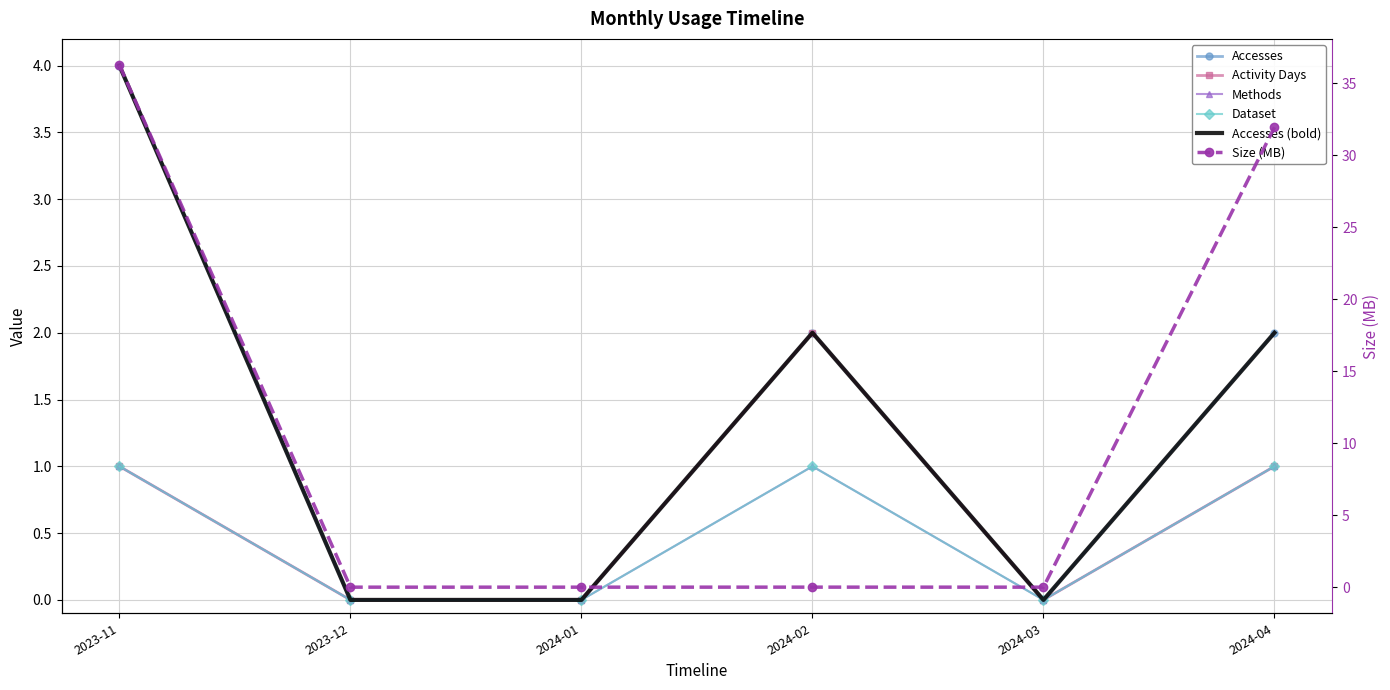

True or false: Methods and Size (MB) intersect in this chart.

False